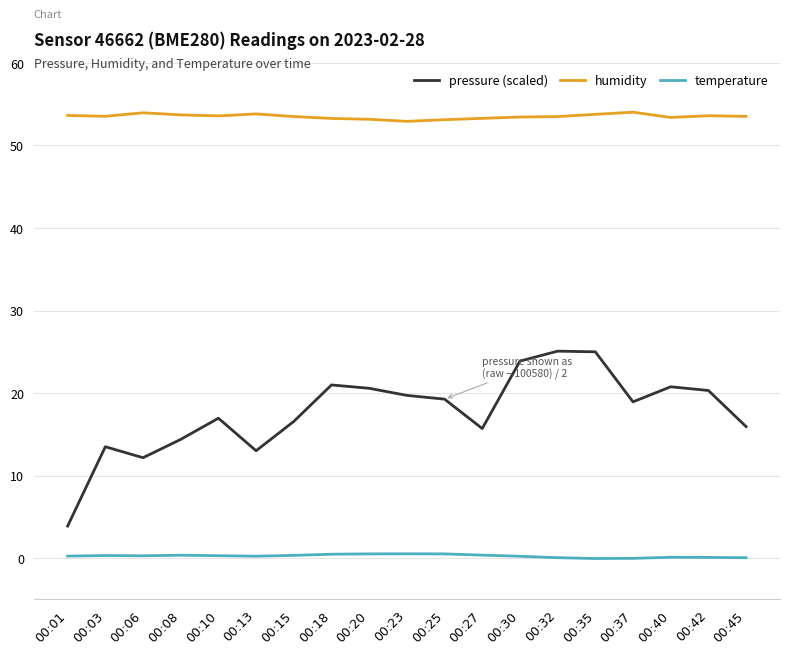

Which series has the largest range (max minus min)?

pressure (scaled)